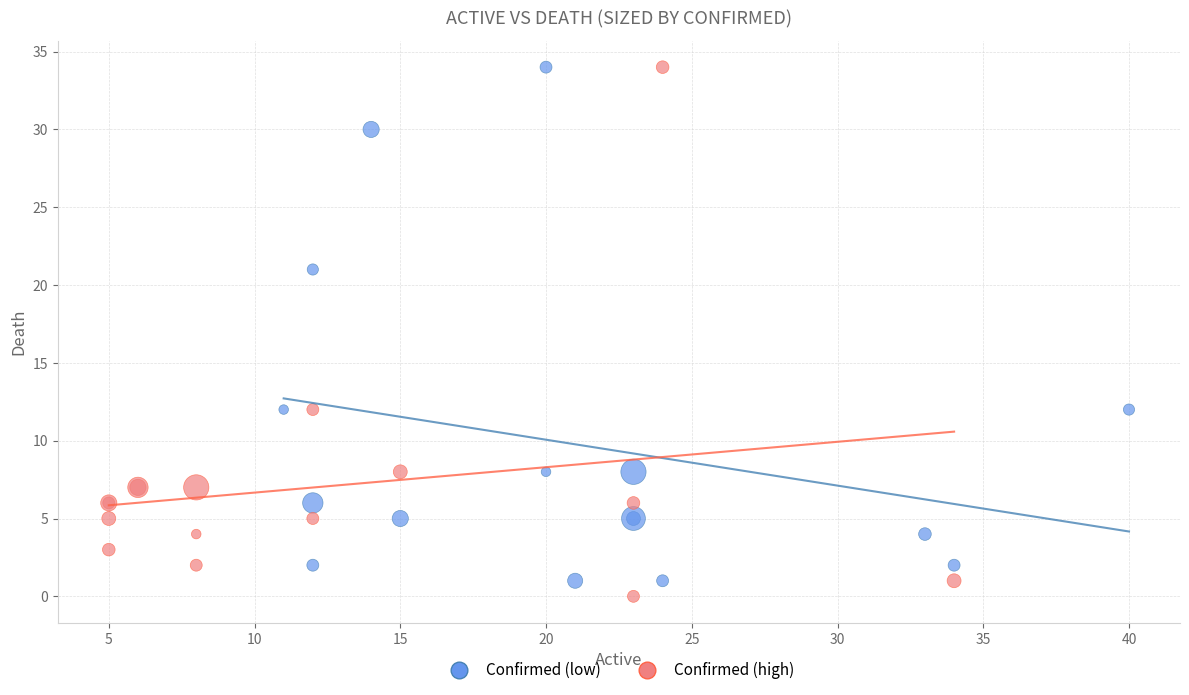

What are all the series names shown in the legend?

Confirmed (low), Confirmed (high)